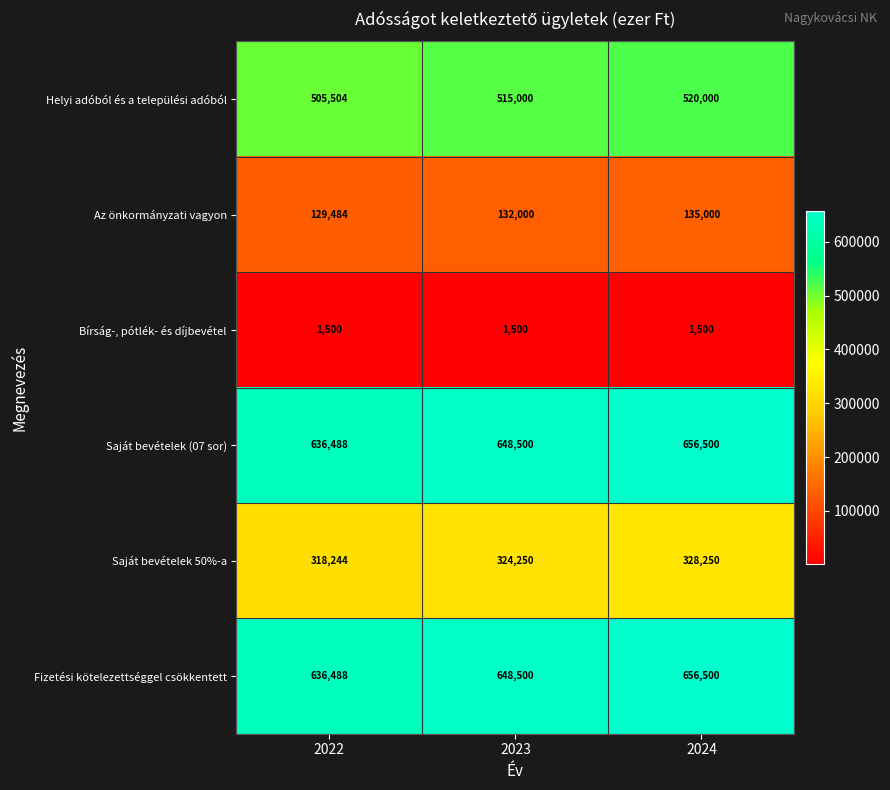

The Saját bevételek 50%-a series shows 561839 at 2022. True or false?

False